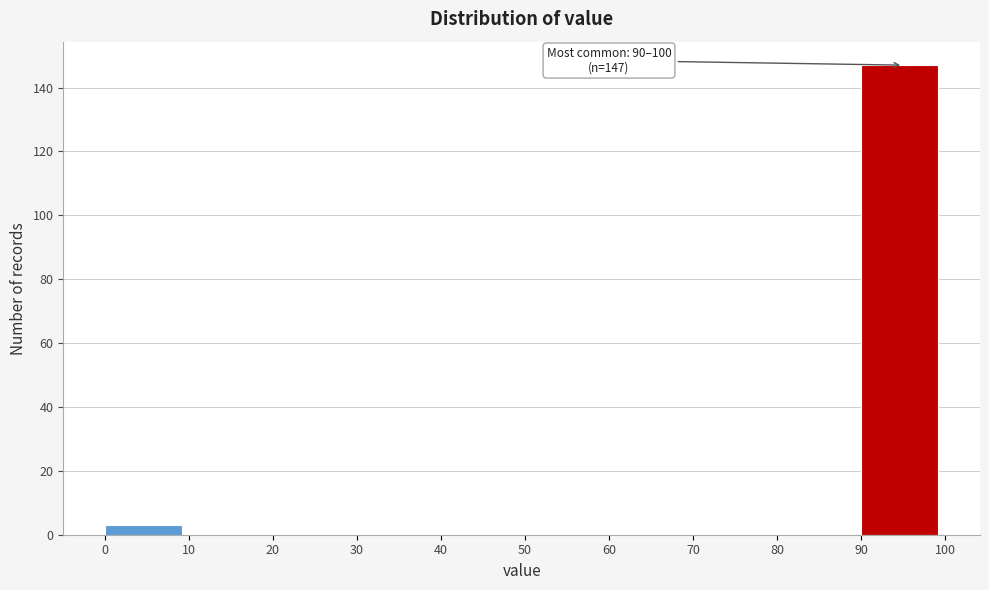

Which range on the x-axis has the tallest bar?

90 to 100